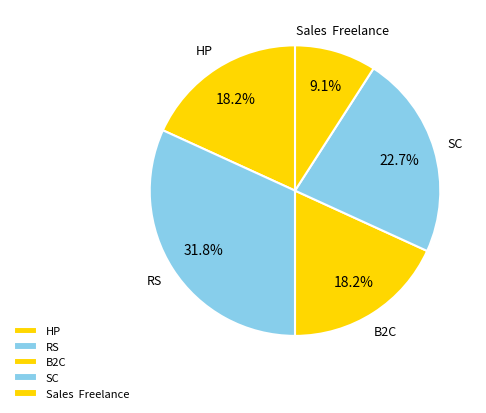

Which has a higher value, SC or B2C?

SC